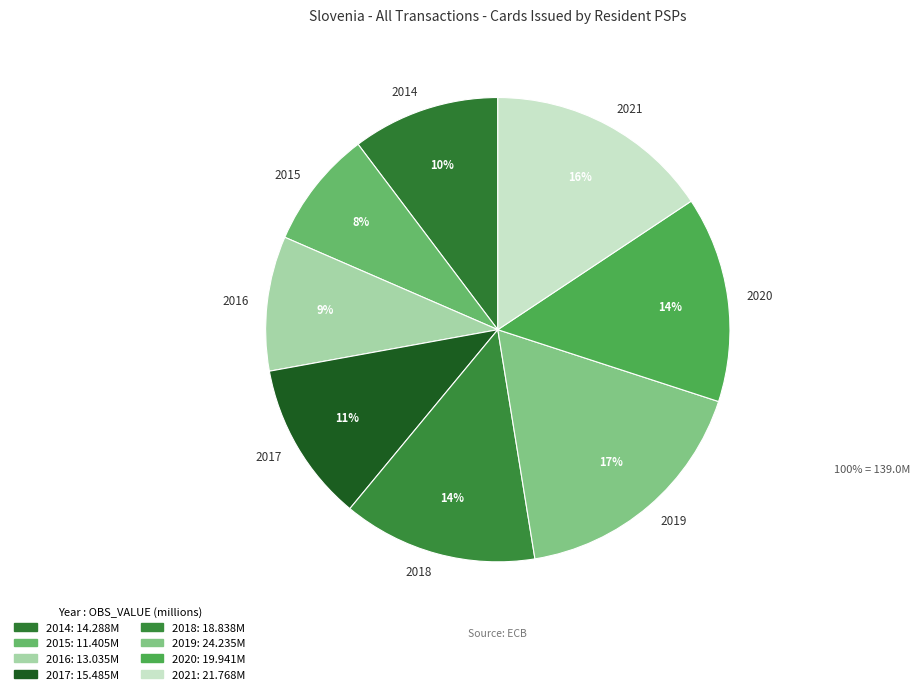

What is the largest slice in the pie chart?

2019